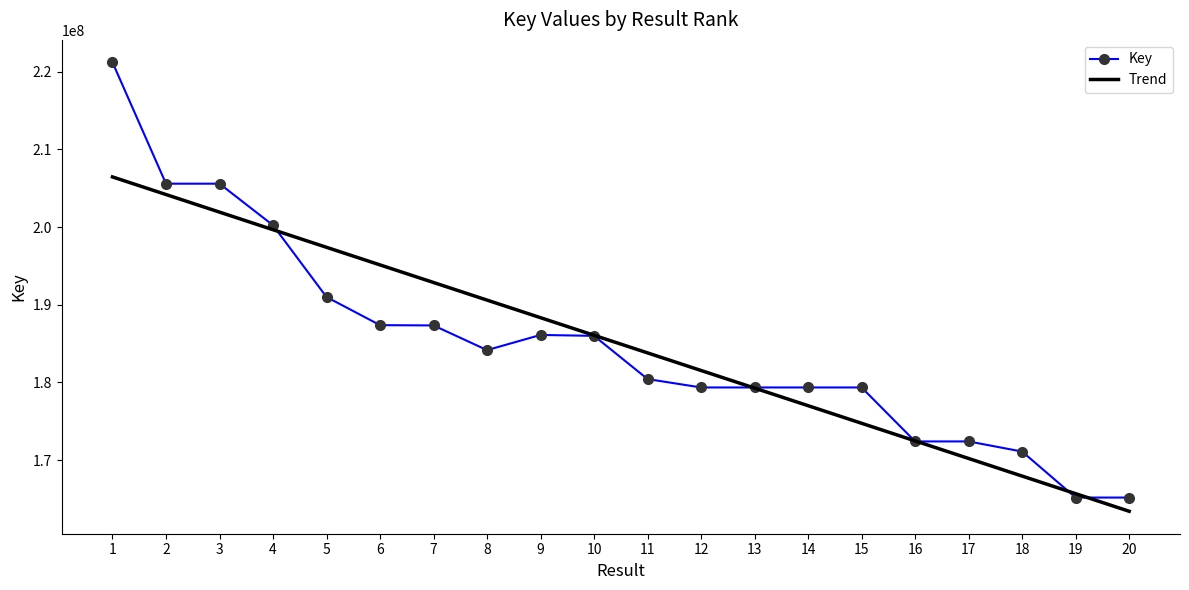

What is the greatest value displayed?

221202994.0